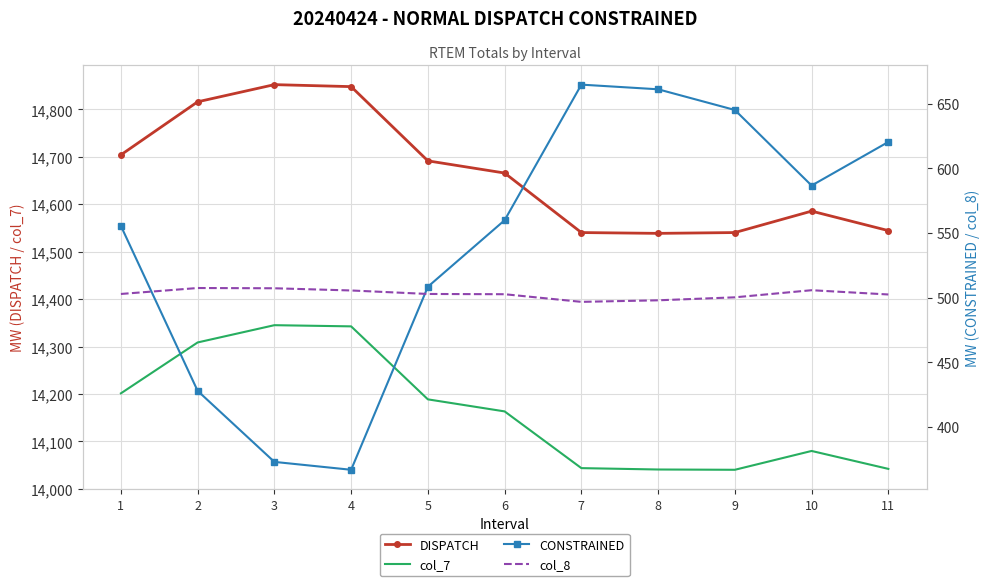

How many data points in DISPATCH are less than 14666?

5